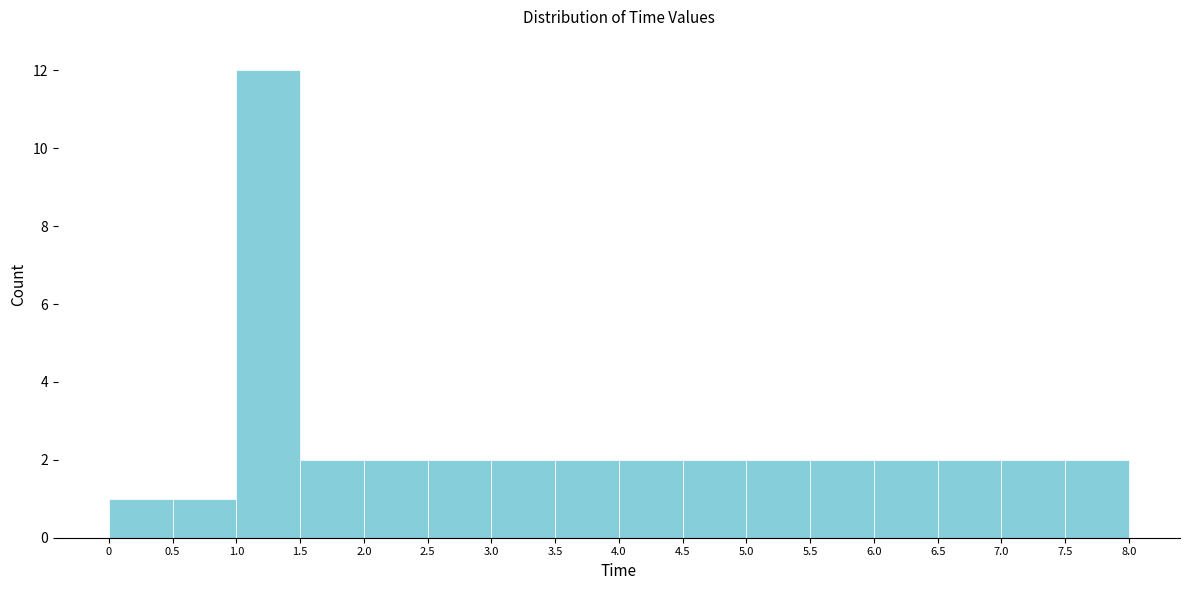

What is the height of the bar covering 1.5 to 2.0 on the x-axis? The values are not printed on the chart, so give them approximately, as read against the axis.

2